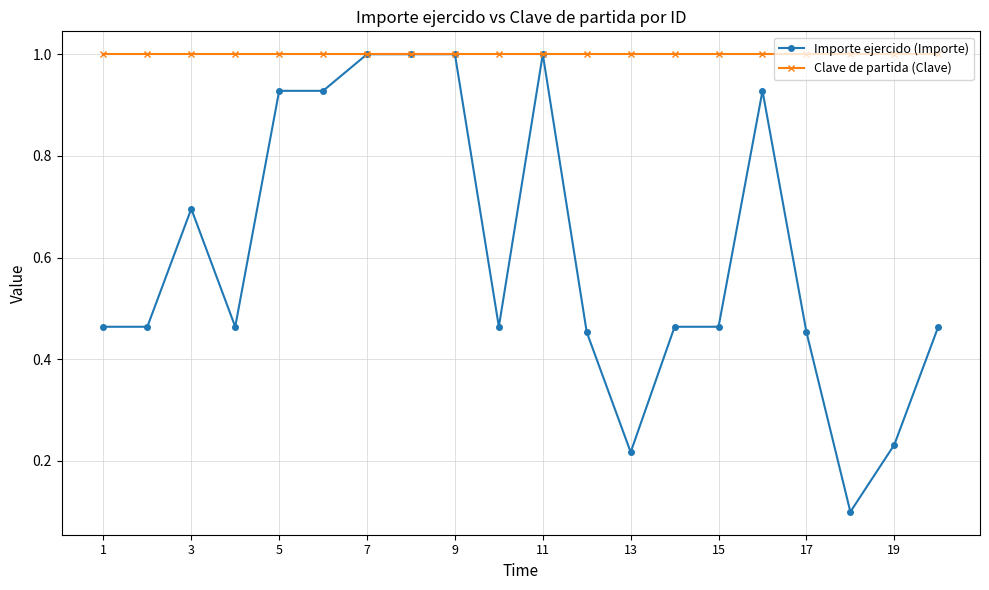

What is the minimum value shown in the chart?

0.1